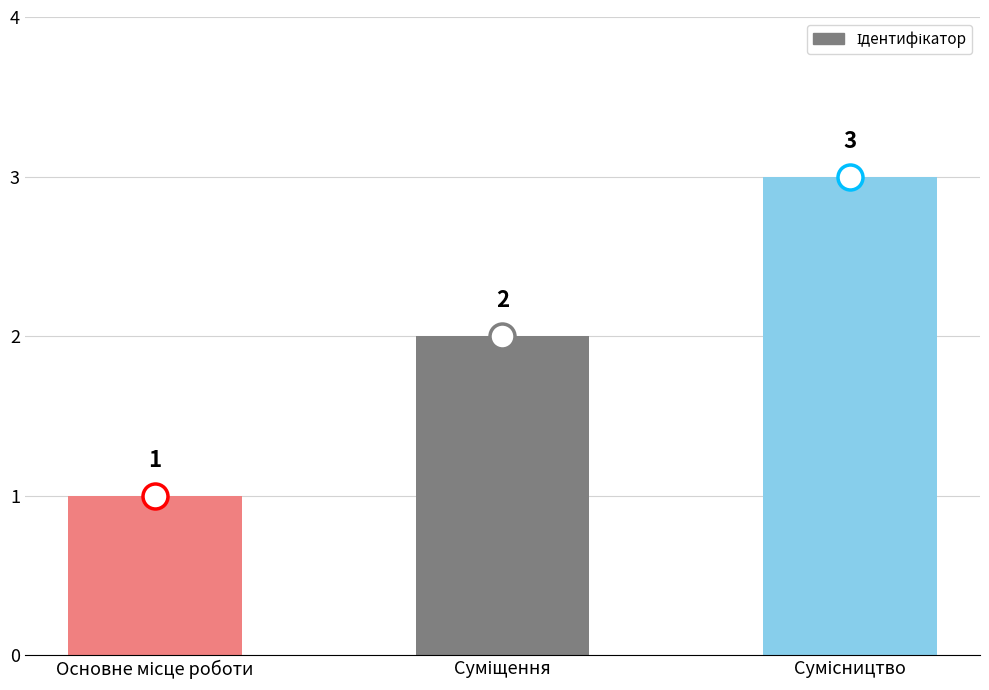

How many values are between 1 and 3?

3